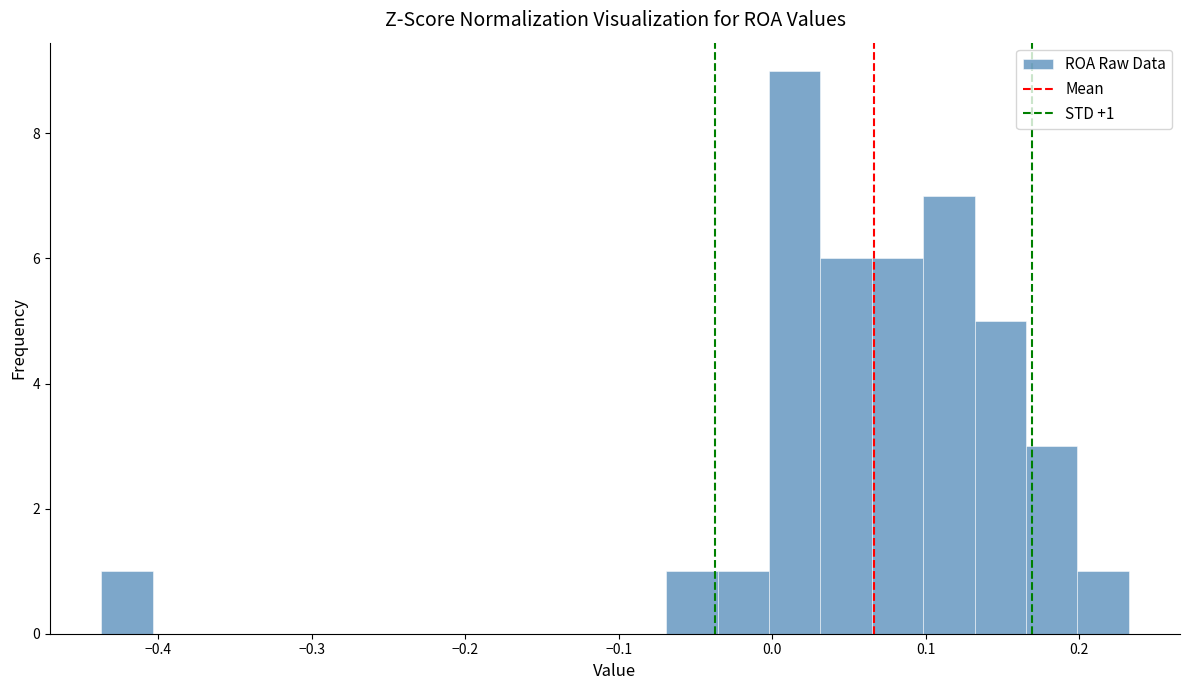

Read against the x-axis, roughly where is the centre of the tallest bar?

0.01